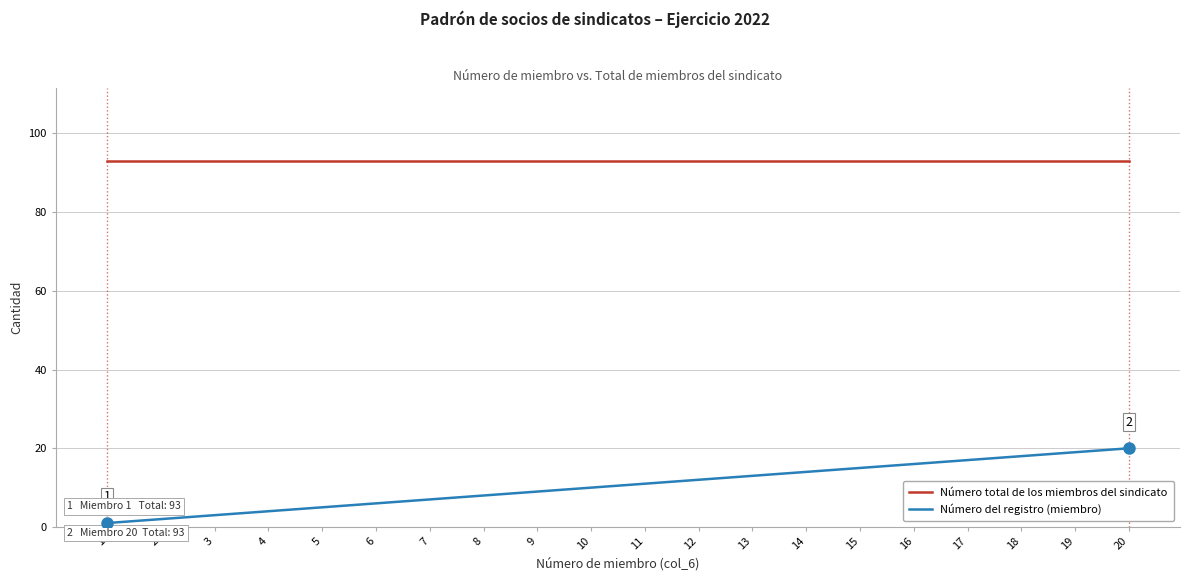

What is the spread (max minus min) of values at 11?

82